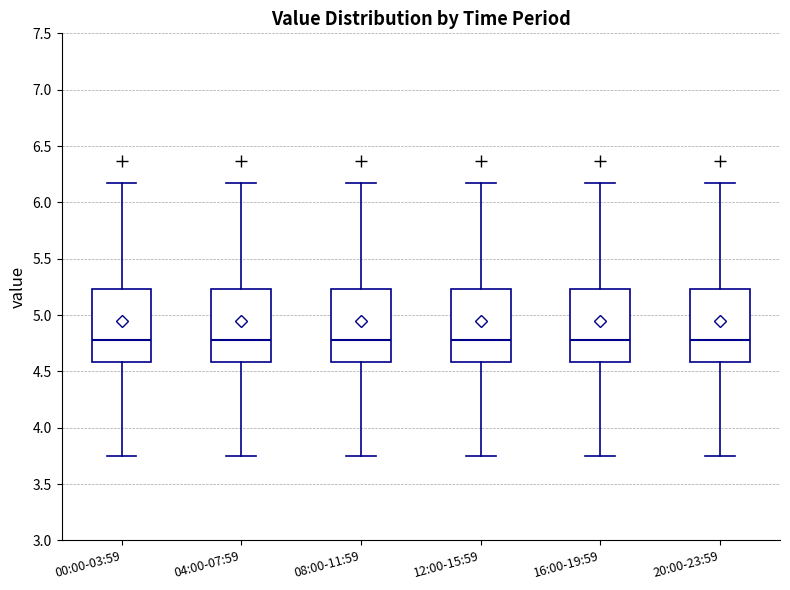

Where does the median line of the box for 00:00-03:59 sit on the y-axis? The values are not printed on the chart, so give them approximately, as read against the axis.

4.80